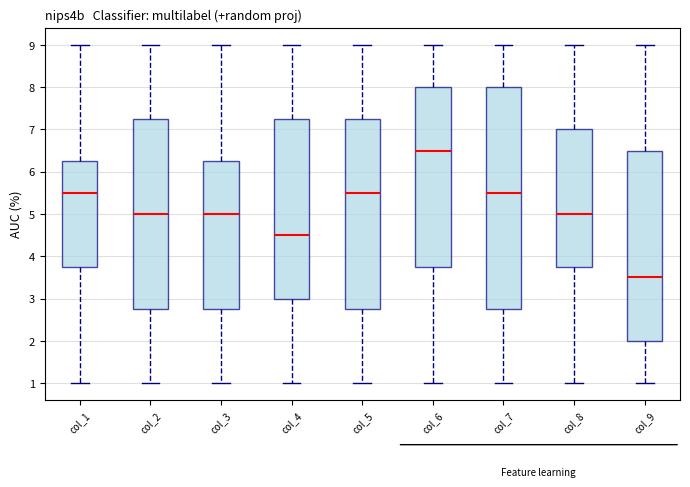

Reading left to right, transcribe this box plot: for each box, give where its median line is, the range the box spans, and where its two whiskers end, as read against the y-axis. The values are not printed on the chart, so give them approximately, as read against the axis.

col_1: median 5.5, box 3.8 to 6.3, whiskers 1.0 to 9.0
col_2: median 5.0, box 2.8 to 7.3, whiskers 1.0 to 9.0
col_3: median 5.0, box 2.8 to 6.3, whiskers 1.0 to 9.0
col_4: median 4.5, box 3.0 to 7.3, whiskers 1.0 to 9.0
col_5: median 5.5, box 2.8 to 7.3, whiskers 1.0 to 9.0
col_6: median 6.5, box 3.8 to 8.0, whiskers 1.0 to 9.0
col_7: median 5.5, box 2.8 to 8.0, whiskers 1.0 to 9.0
col_8: median 5.0, box 3.8 to 7.0, whiskers 1.0 to 9.0
col_9: median 3.5, box 2.0 to 6.5, whiskers 1.0 to 9.0